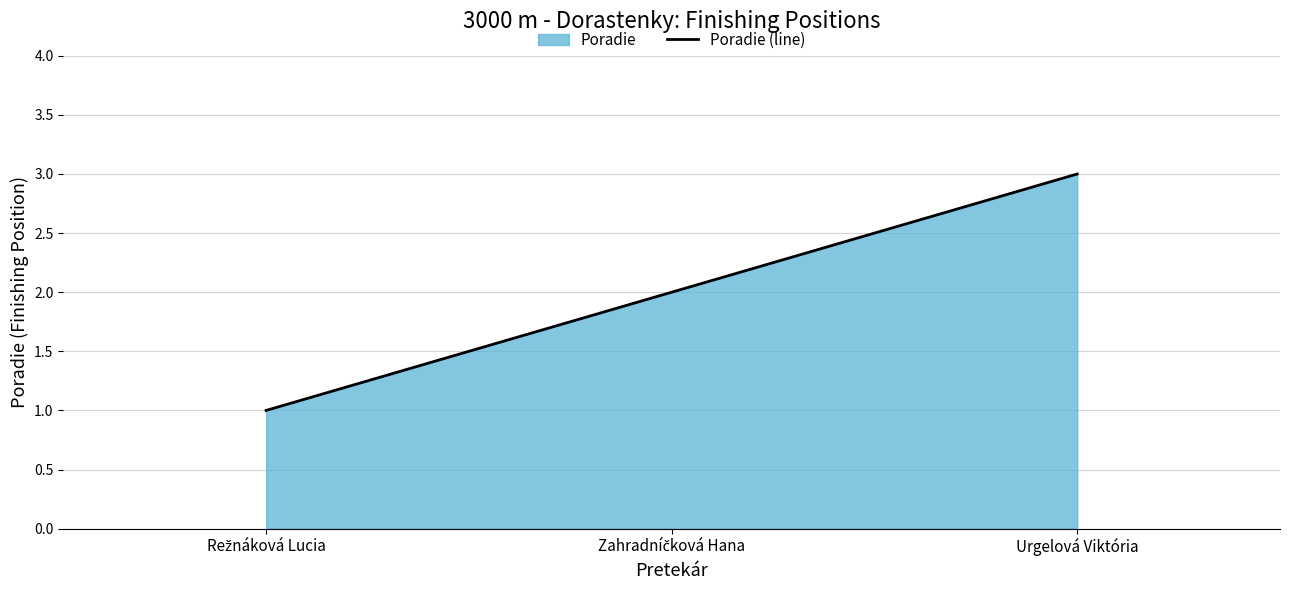

List the labels in order of value, largest first.

Urgelová Viktória, Zahradníčková Hana, Režnáková Lucia